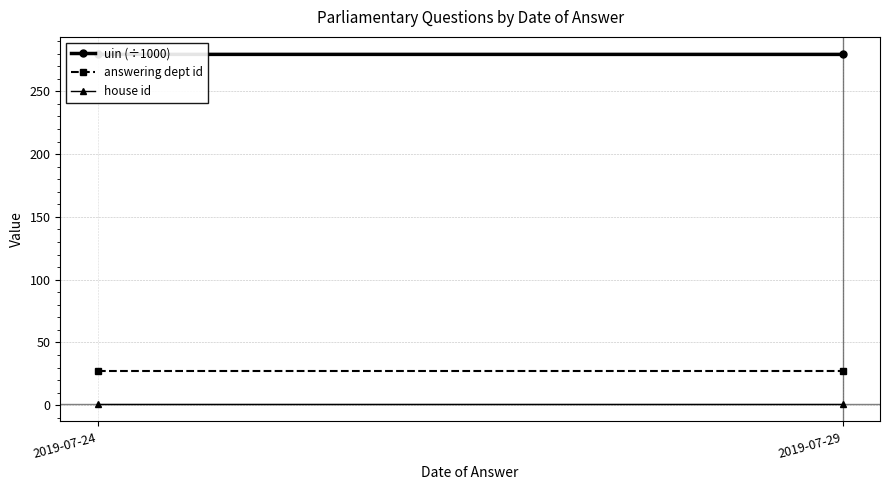

Is the value of answering dept id at 2019-07-24 greater than the value of house id at 2019-07-29?

Yes